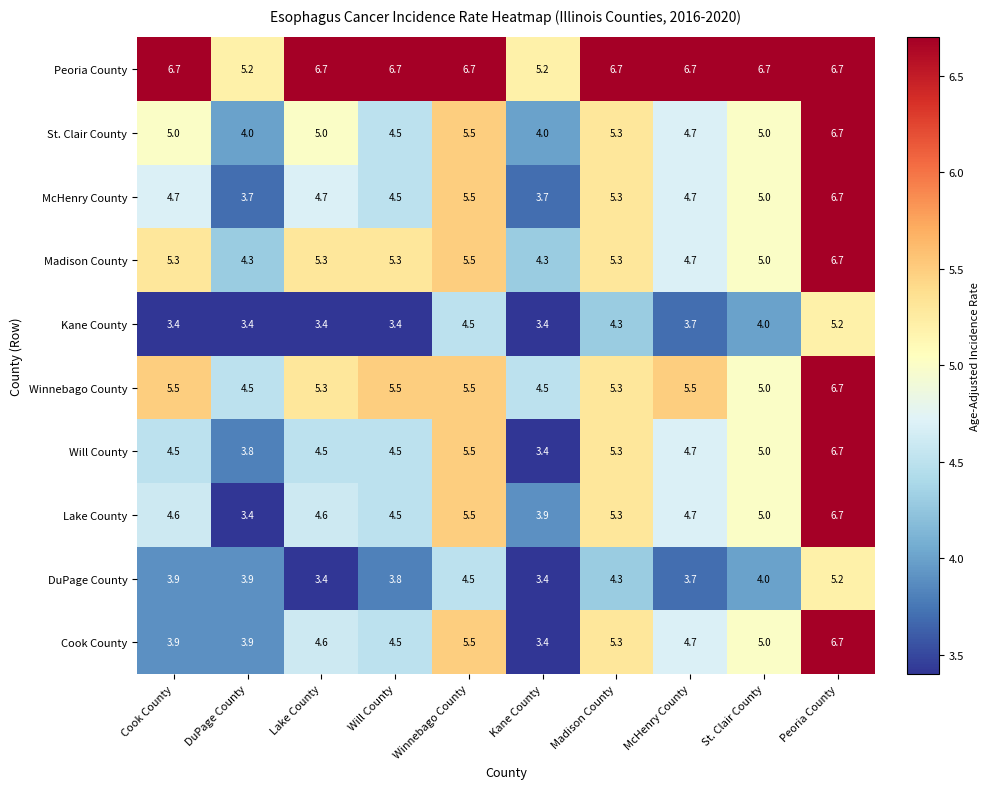

Count the Kane County values in the range 3 to 4.

7